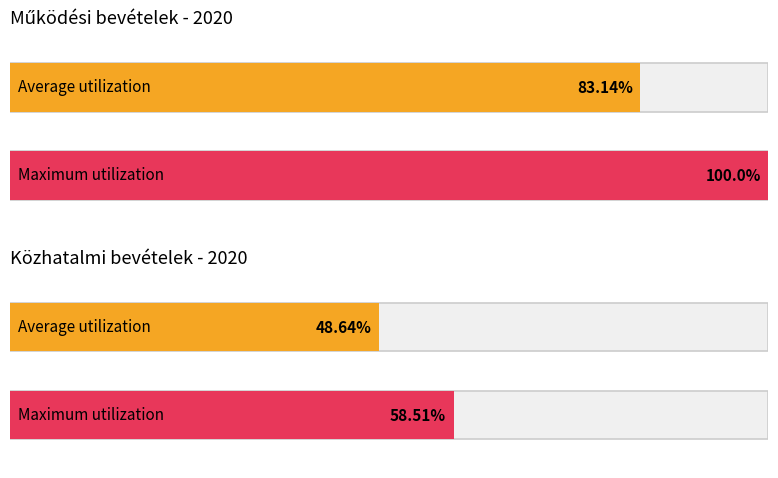

How many bars are there in each group?

2